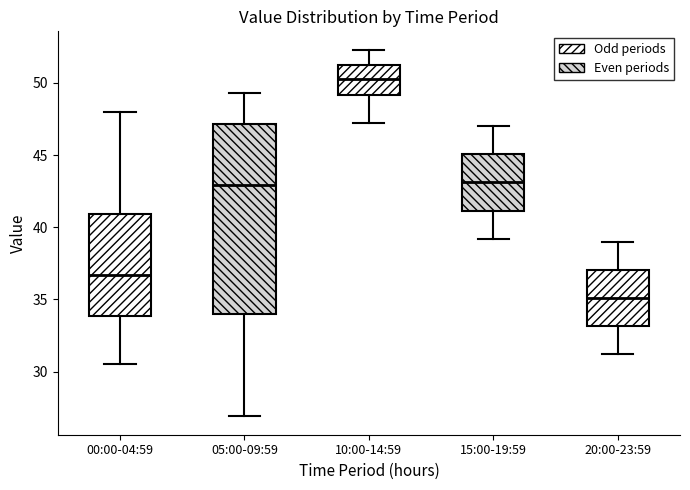

Reading left to right, transcribe this box plot: for each box, give where its median line is, the range the box spans, and where its two whiskers end, as read against the y-axis. The values are not printed on the chart, so give them approximately, as read against the axis.

00:00-04:59: median 36.5, box 34.0 to 41.0, whiskers 30.5 to 48.0
05:00-09:59: median 43.0, box 34.0 to 47.0, whiskers 27.0 to 49.5
10:00-14:59: median 50.5, box 49.0 to 51.0, whiskers 47.0 to 52.5
15:00-19:59: median 43.0, box 41.0 to 45.0, whiskers 39.0 to 47.0
20:00-23:59: median 35.0, box 33.0 to 37.0, whiskers 31.0 to 39.0